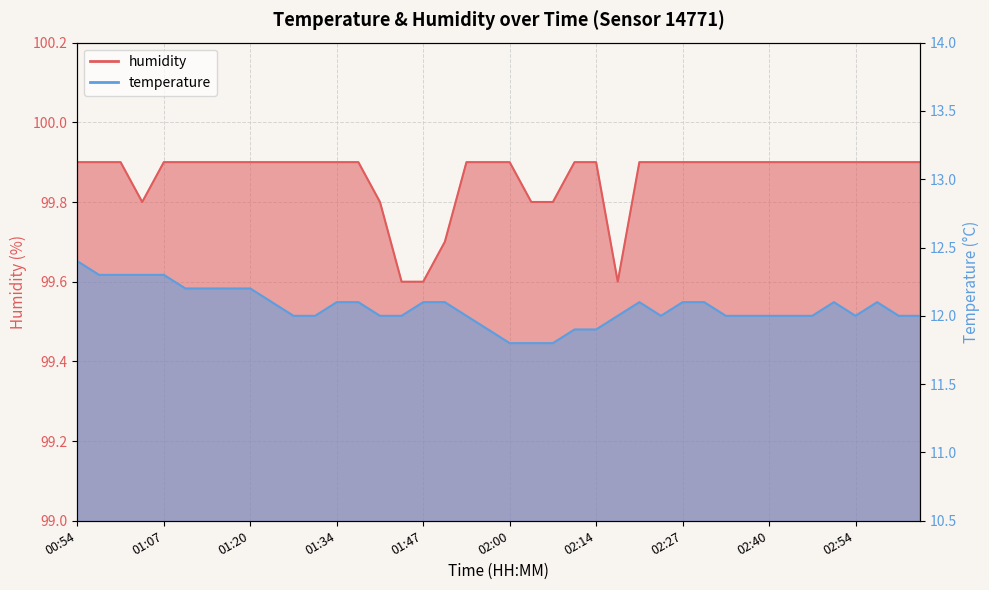

What position from the right is 01:37?

27